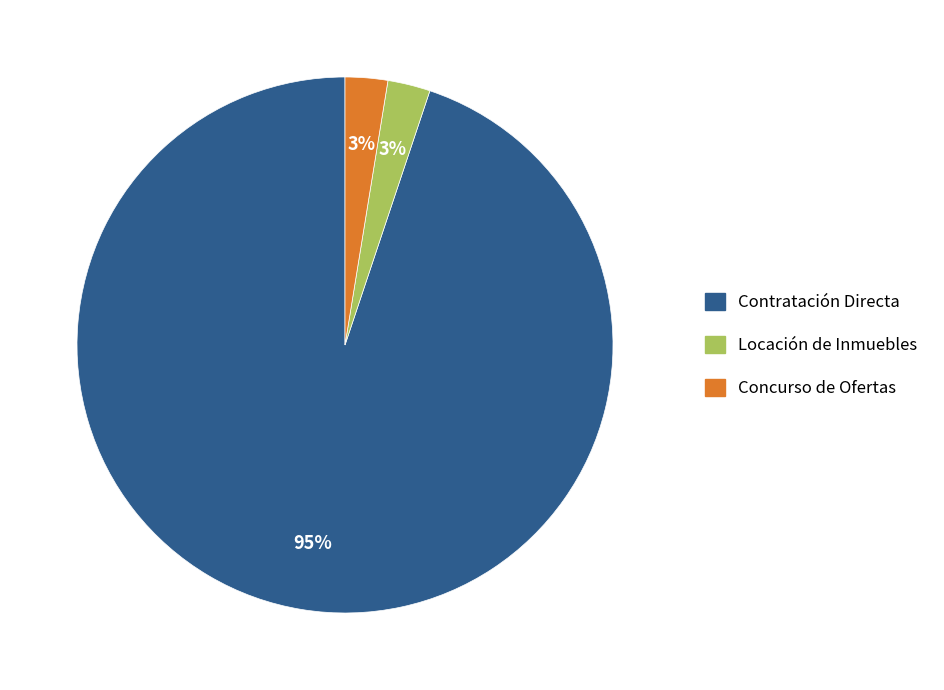

What is the majority slice?

Contratación Directa